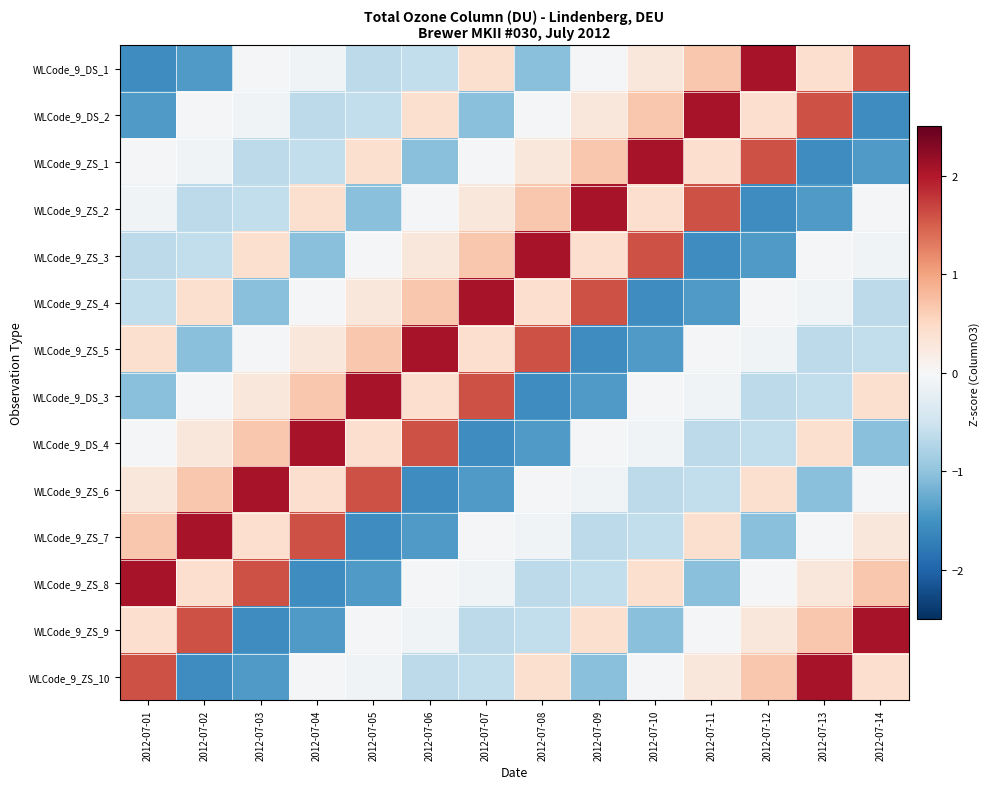

What is the spread (max minus min) of values at 2012-07-10?

3.6